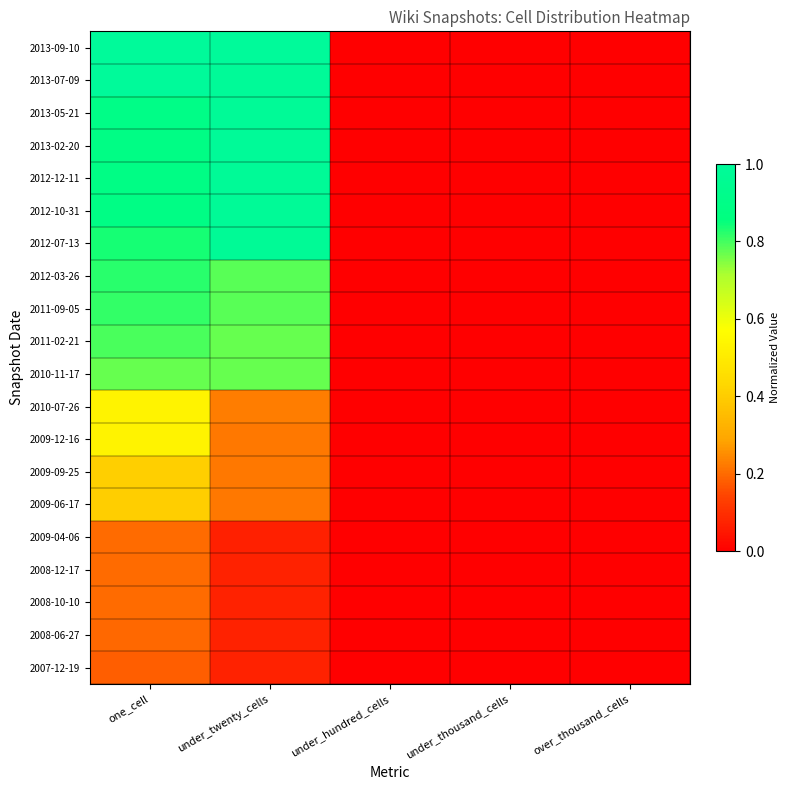

Reading left to right, extract all data points from this chart.

2007-12-19: one_cell=0.2	under_twenty_cells=0.1	under_hundred_cells=0.0	under_thousand_cells=0.0	over_thousand_cells=0.0
2008-06-27: one_cell=0.2	under_twenty_cells=0.1	under_hundred_cells=0.0	under_thousand_cells=0.0	over_thousand_cells=0.0
2008-10-10: one_cell=0.2	under_twenty_cells=0.1	under_hundred_cells=0.0	under_thousand_cells=0.0	over_thousand_cells=0.0
2008-12-17: one_cell=0.2	under_twenty_cells=0.1	under_hundred_cells=0.0	under_thousand_cells=0.0	over_thousand_cells=0.0
2009-04-06: one_cell=0.2	under_twenty_cells=0.1	under_hundred_cells=0.0	under_thousand_cells=0.0	over_thousand_cells=0.0
2009-06-17: one_cell=0.4	under_twenty_cells=0.2	under_hundred_cells=0.0	under_thousand_cells=0.0	over_thousand_cells=0.0
2009-09-25: one_cell=0.4	under_twenty_cells=0.2	under_hundred_cells=0.0	under_thousand_cells=0.0	over_thousand_cells=0.0
2009-12-16: one_cell=0.5	under_twenty_cells=0.2	under_hundred_cells=0.0	under_thousand_cells=0.0	over_thousand_cells=0.0
2010-07-26: one_cell=0.5	under_twenty_cells=0.2	under_hundred_cells=0.0	under_thousand_cells=0.0	over_thousand_cells=0.0
2010-11-17: one_cell=0.8	under_twenty_cells=0.8	under_hundred_cells=0.0	under_thousand_cells=0.0	over_thousand_cells=0.0
2011-02-21: one_cell=0.8	under_twenty_cells=0.8	under_hundred_cells=0.0	under_thousand_cells=0.0	over_thousand_cells=0.0
2011-09-05: one_cell=0.8	under_twenty_cells=0.8	under_hundred_cells=0.0	under_thousand_cells=0.0	over_thousand_cells=0.0
2012-03-26: one_cell=0.8	under_twenty_cells=0.8	under_hundred_cells=0.0	under_thousand_cells=0.0	over_thousand_cells=0.0
2012-07-13: one_cell=0.8	under_twenty_cells=1.0	under_hundred_cells=0.0	under_thousand_cells=0.0	over_thousand_cells=0.0
2012-10-31: one_cell=0.9	under_twenty_cells=1.0	under_hundred_cells=0.0	under_thousand_cells=0.0	over_thousand_cells=0.0
2012-12-11: one_cell=0.9	under_twenty_cells=1.0	under_hundred_cells=0.0	under_thousand_cells=0.0	over_thousand_cells=0.0
2013-02-20: one_cell=0.9	under_twenty_cells=1.0	under_hundred_cells=0.0	under_thousand_cells=0.0	over_thousand_cells=0.0
2013-05-21: one_cell=0.9	under_twenty_cells=1.0	under_hundred_cells=0.0	under_thousand_cells=0.0	over_thousand_cells=0.0
2013-07-09: one_cell=1.0	under_twenty_cells=1.0	under_hundred_cells=0.0	under_thousand_cells=0.0	over_thousand_cells=0.0
2013-09-10: one_cell=1.0	under_twenty_cells=1.0	under_hundred_cells=0.0	under_thousand_cells=0.0	over_thousand_cells=0.0